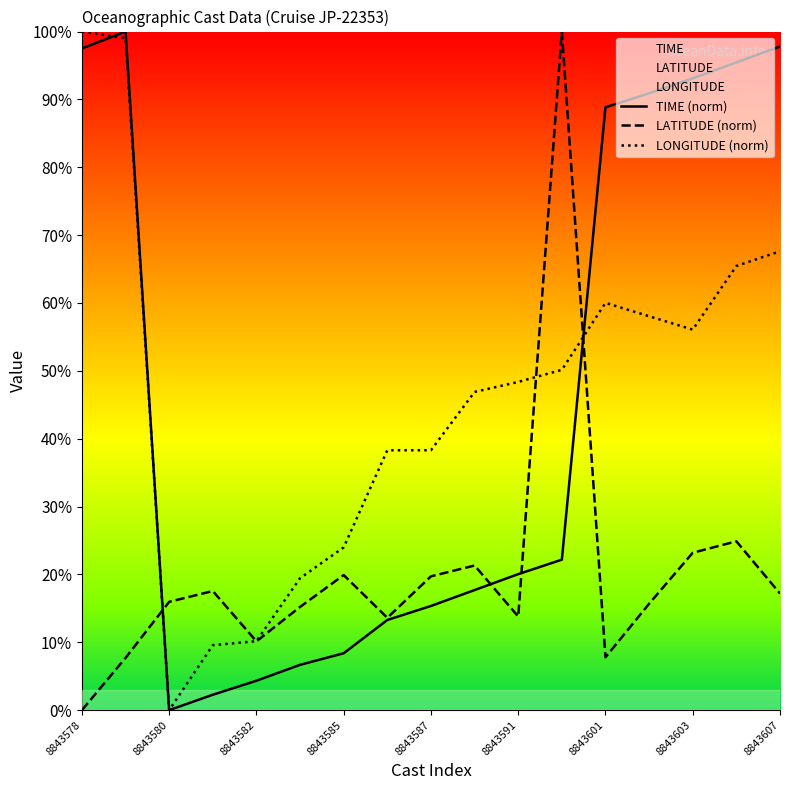

How many values in LONGITUDE (norm) are above zero?

16